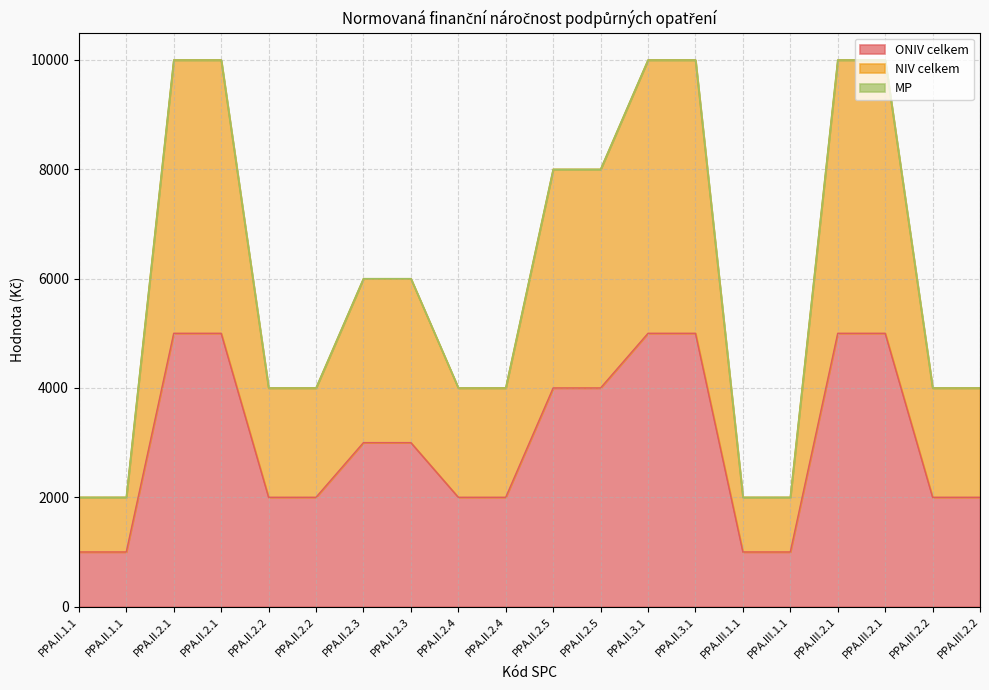

What is the sum of the ONIV celkem values at PPA.III.2.2 and PPA.III.2.2?

4000